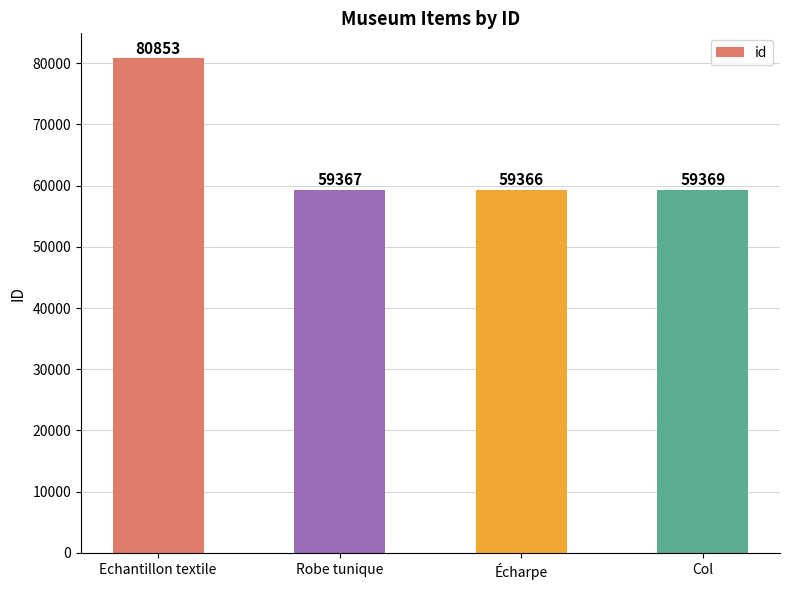

What is the sum of all values?

258955